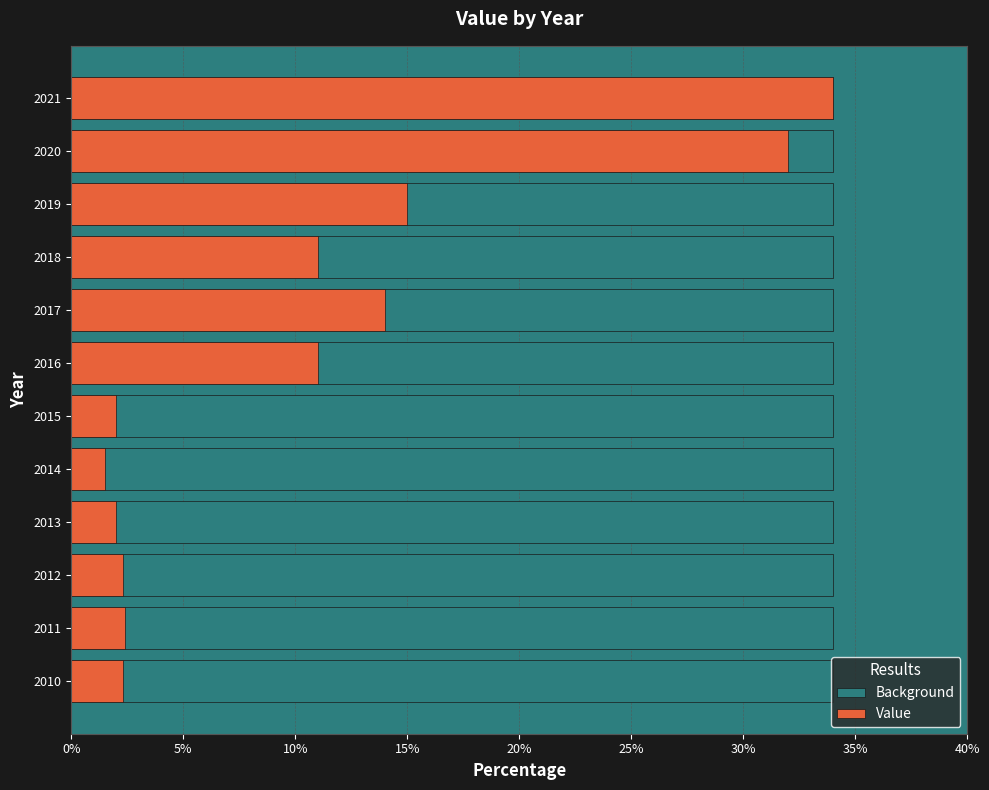

Is it true that Value equals 12.2 at 2020?

False